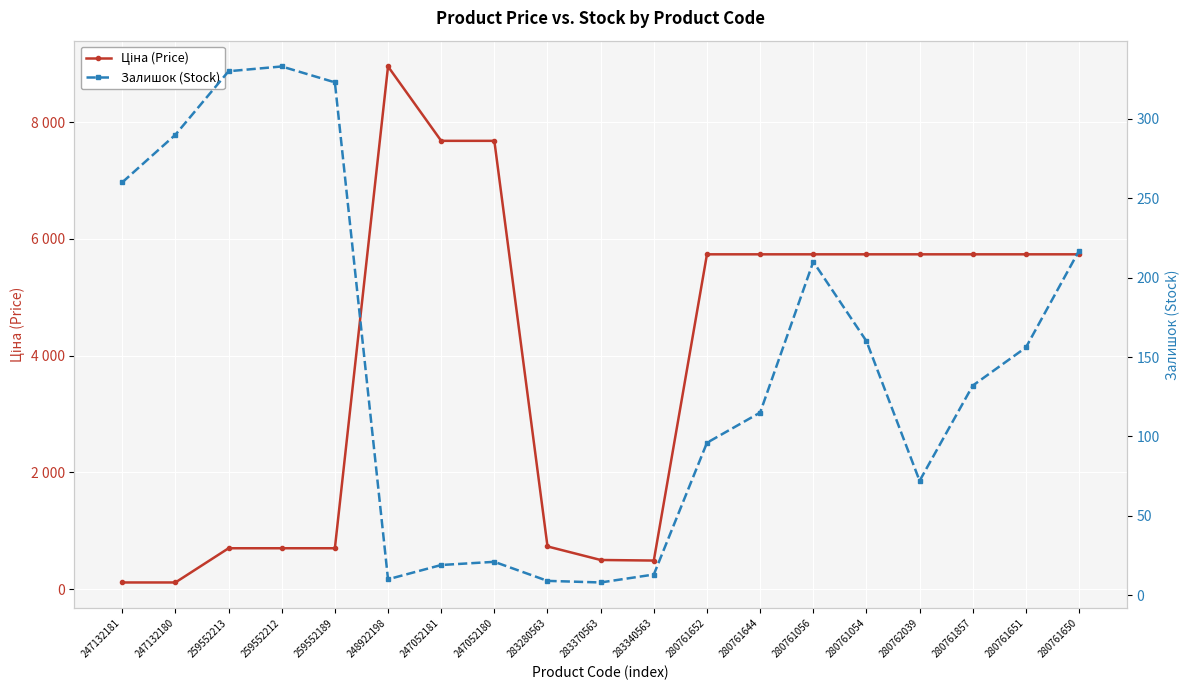

The value of Залишок (Stock) at 248922198 is 10.0. True or false?

True